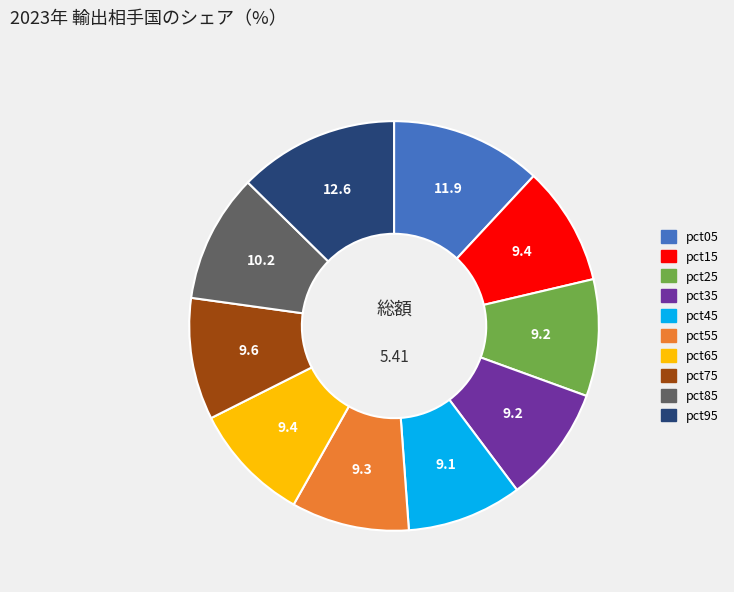

Combined, do pct15 and pct85 account for over 50%?

No